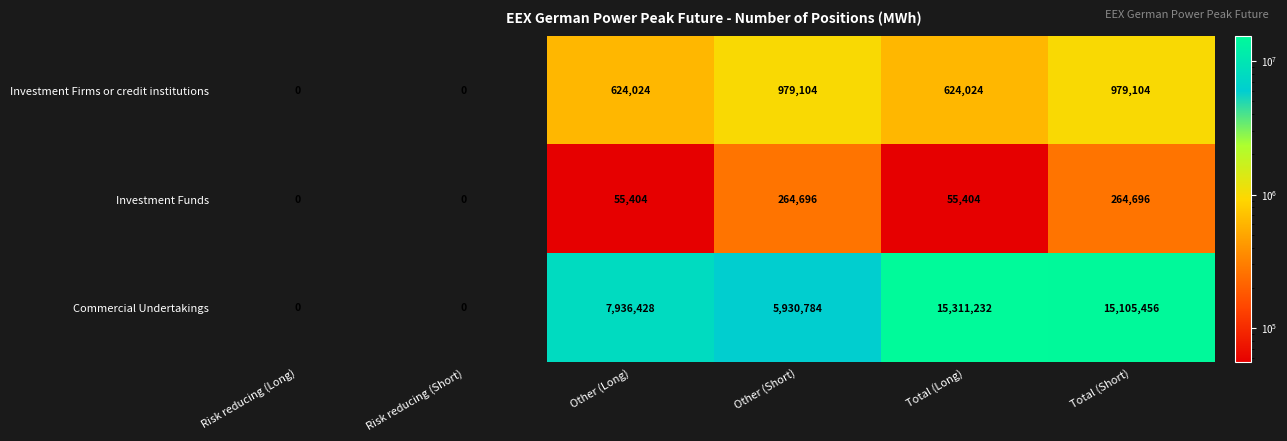

Which series changed the most between Risk reducing (Long) and Total (Short)?

Commercial Undertakings